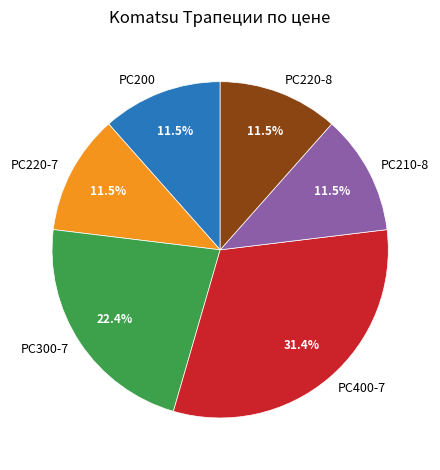

Is PC200 the majority of the pie?

No